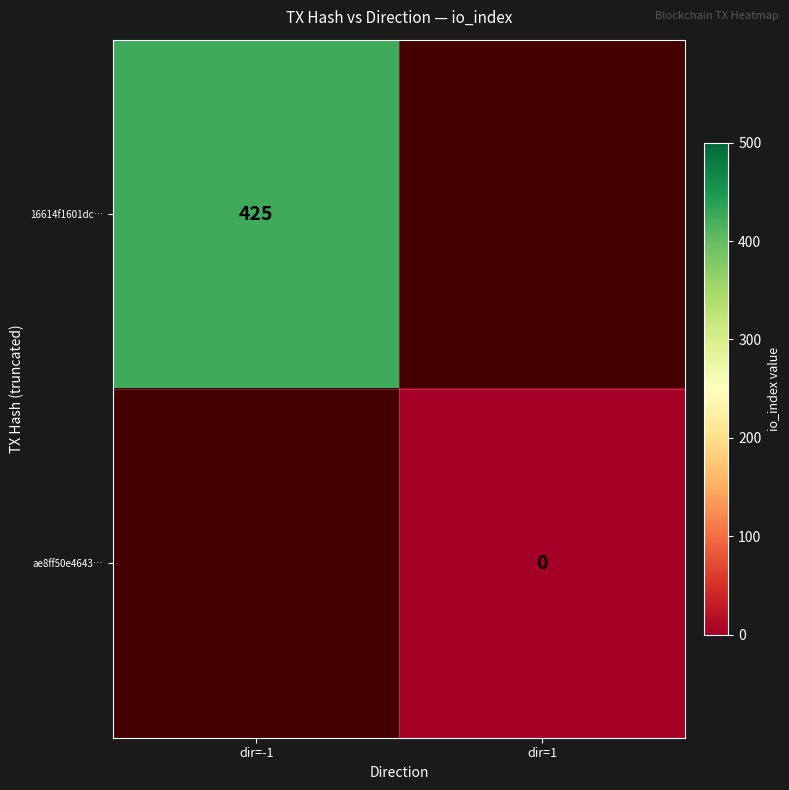

Which label corresponds to the largest value in the chart?

dir=-1